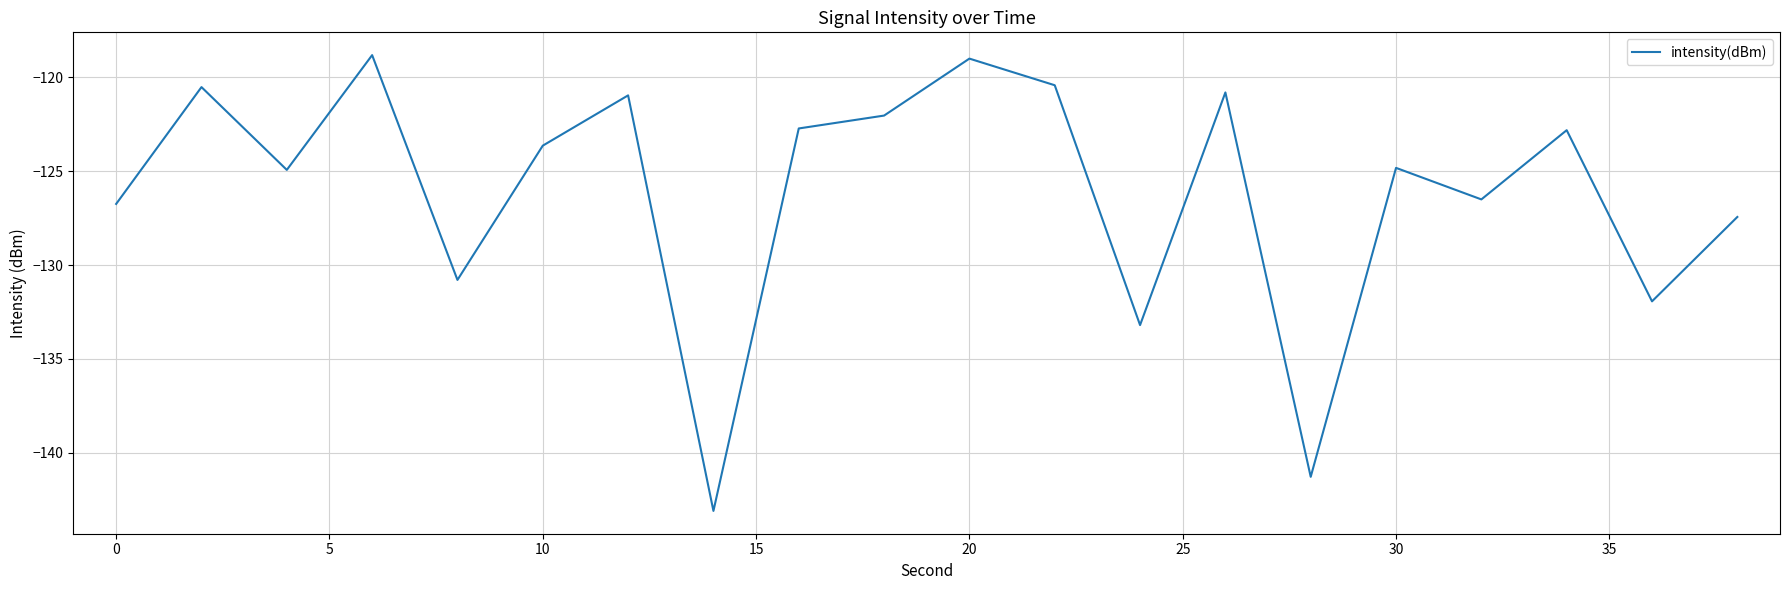

True or false: the data has more than 1 interior local peaks.

True